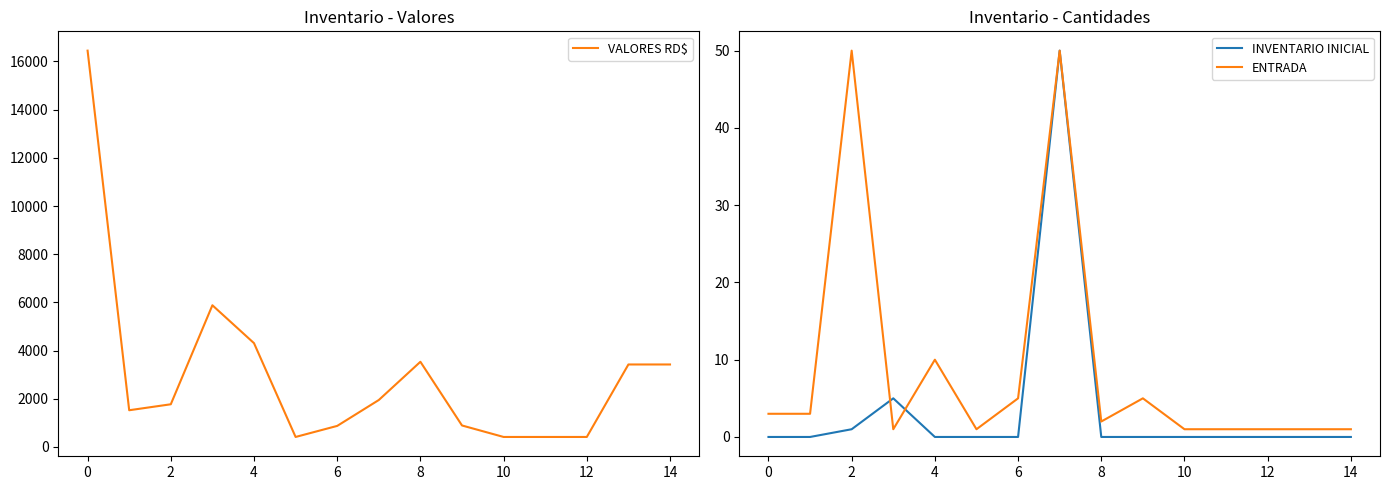

What is the difference between the highest and lowest values at 2?

1769.0